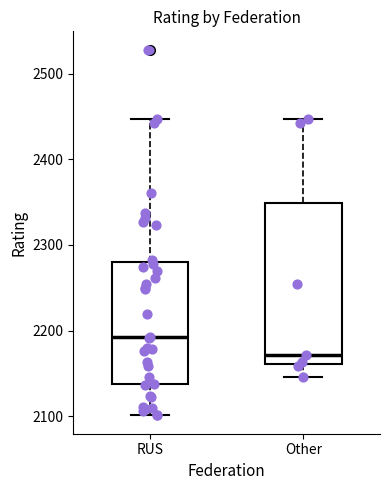

Reading left to right, read every box against the y-axis: the position of its median line, the range the box covers, and the ends of its whiskers. The values are not printed on the chart, so give them approximately, as read against the axis.

RUS: median 2190, box 2140 to 2280, whiskers 2100 to 2450
Other: median 2170, box 2160 to 2350, whiskers 2150 to 2450